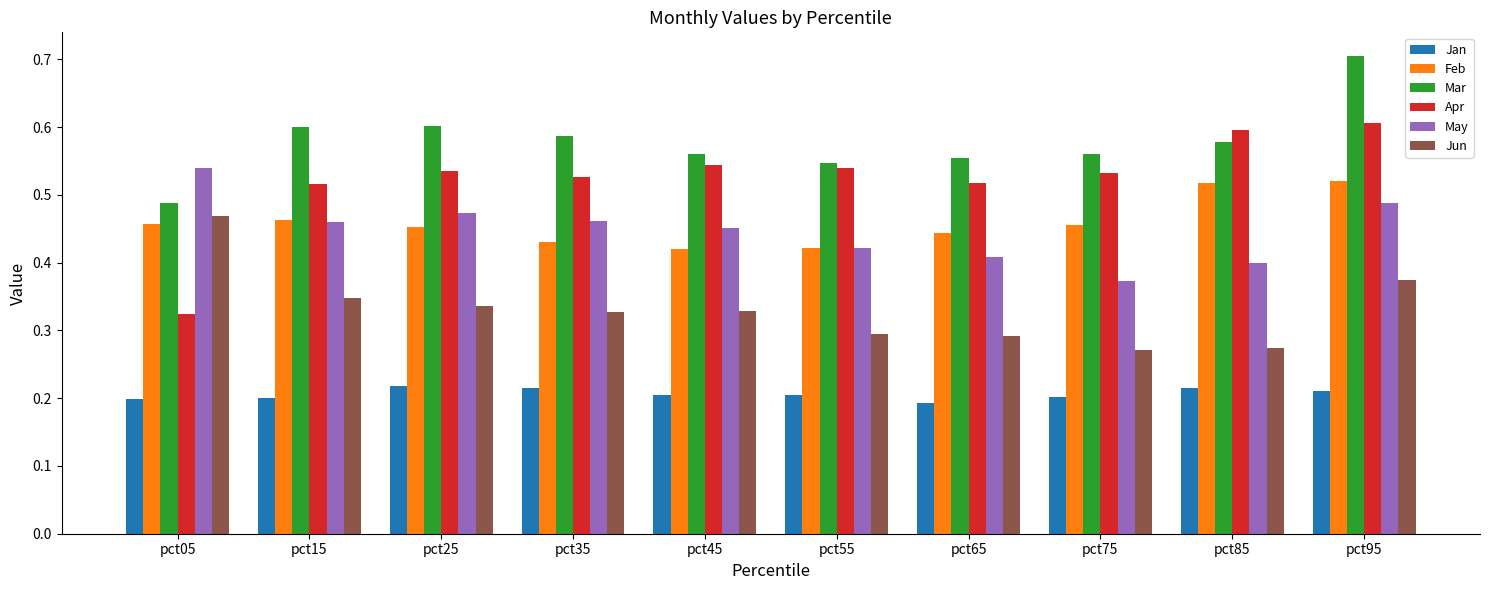

True or false: Mar has a value of 0.6 at pct85.

True